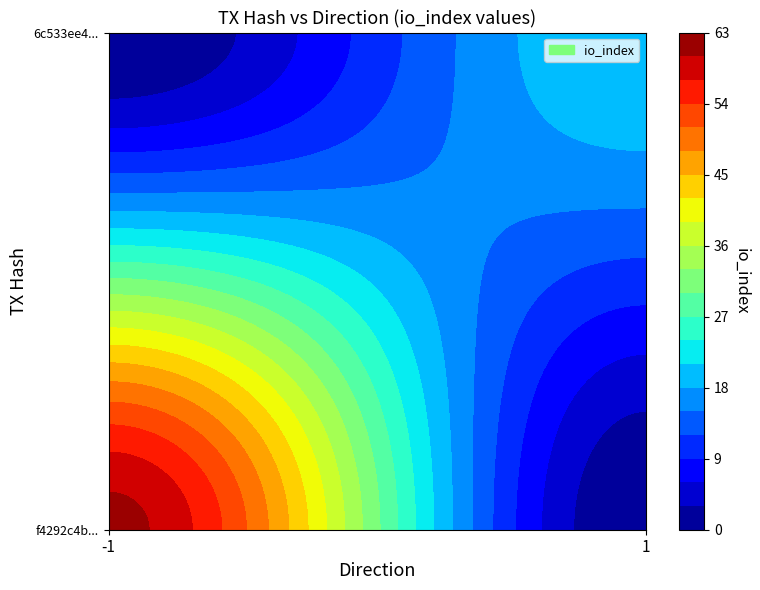

Reading right to left, list all the values displayed in this chart.

f4292c4b2838e0c6d31630487a599ba697f7737: io_index=61	direction=-1
6c533ee4e943c3007e4d9a2e4e70763b3525e66: io_index=21	direction=1